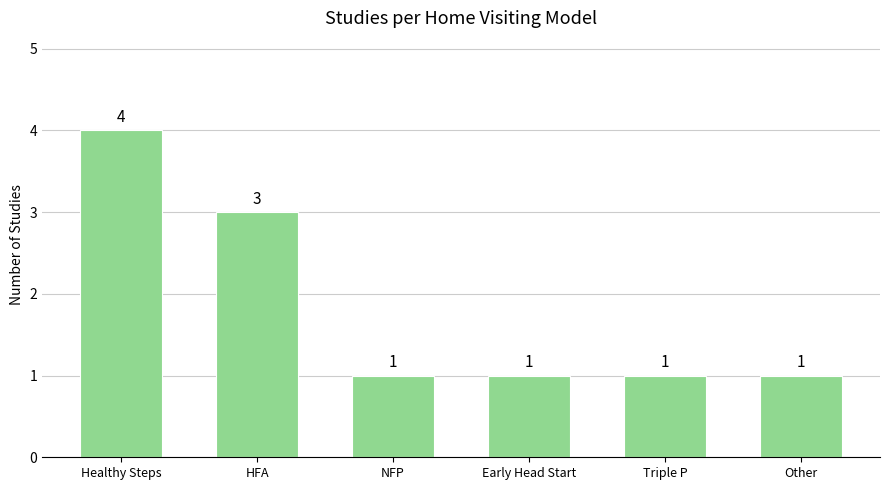

Count the number of data series in this chart.

1